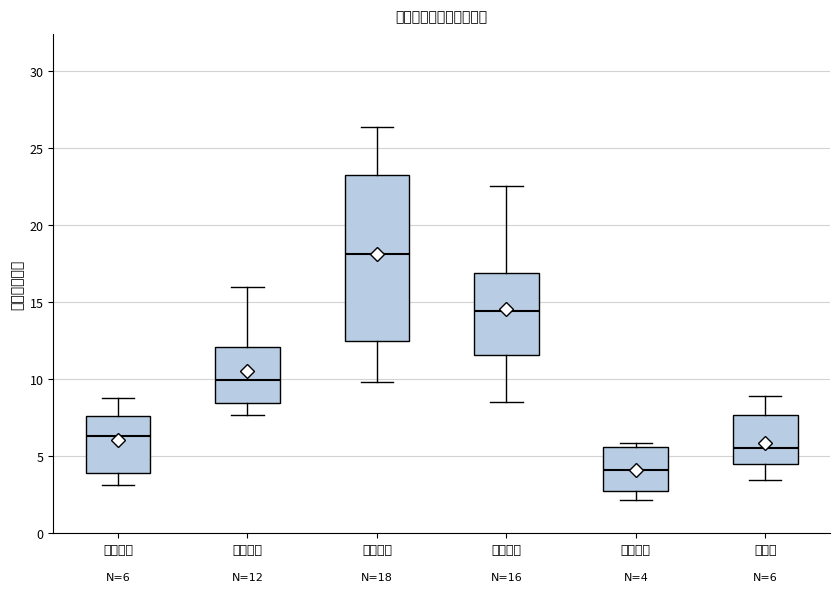

Comparing the boxes themselves (not the whiskers), which one is the tallest?

机械车辆